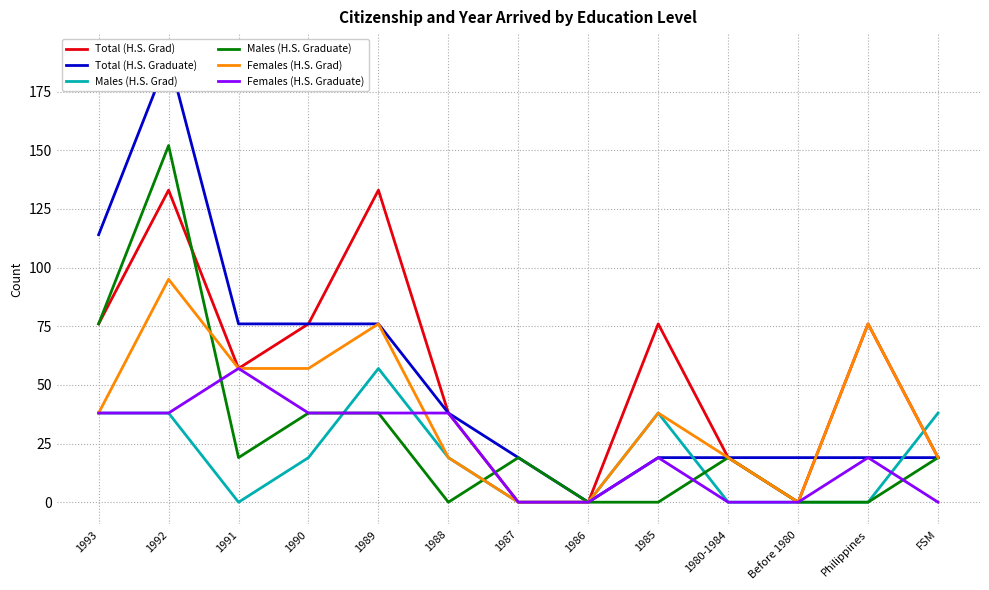

Which series ends up on top after the final intersection of Males (H.S. Grad) and Females (H.S. Grad)?

Males (H.S. Grad)